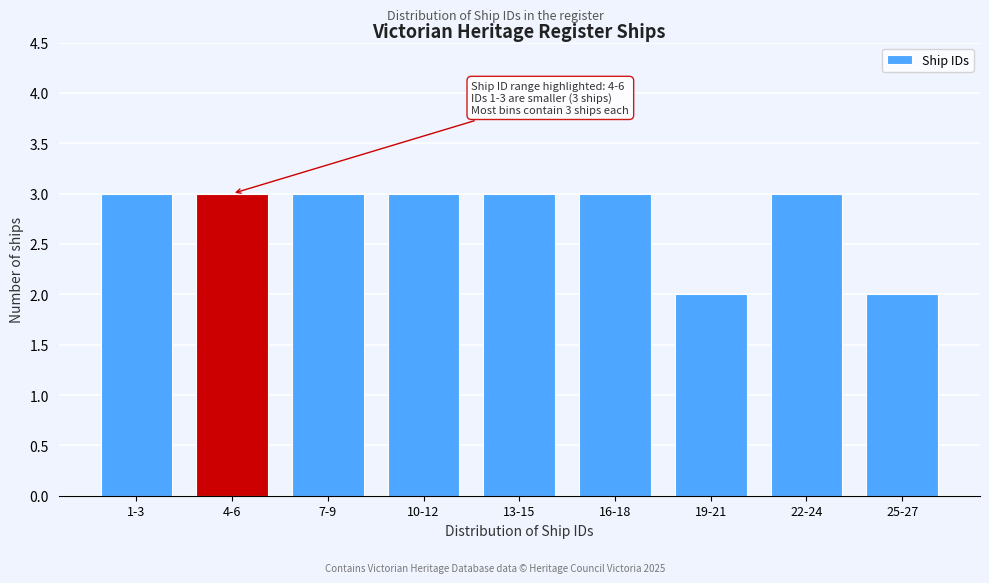

Reading left to right, transcribe all the data shown in this chart.

3	3	3	3	3	3	2	3	2